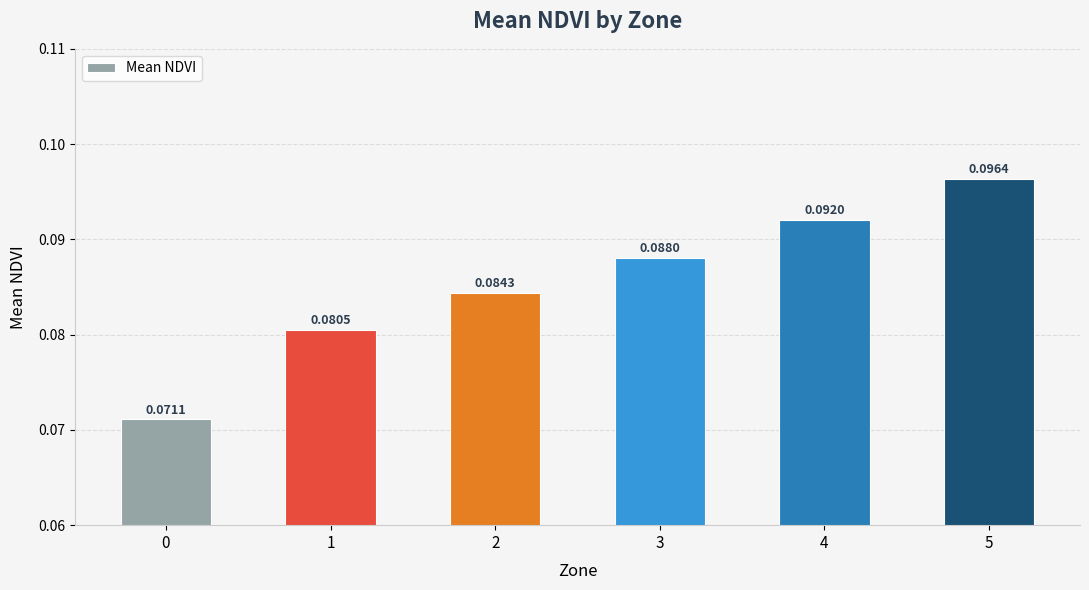

What is the sum of all values?

0.5